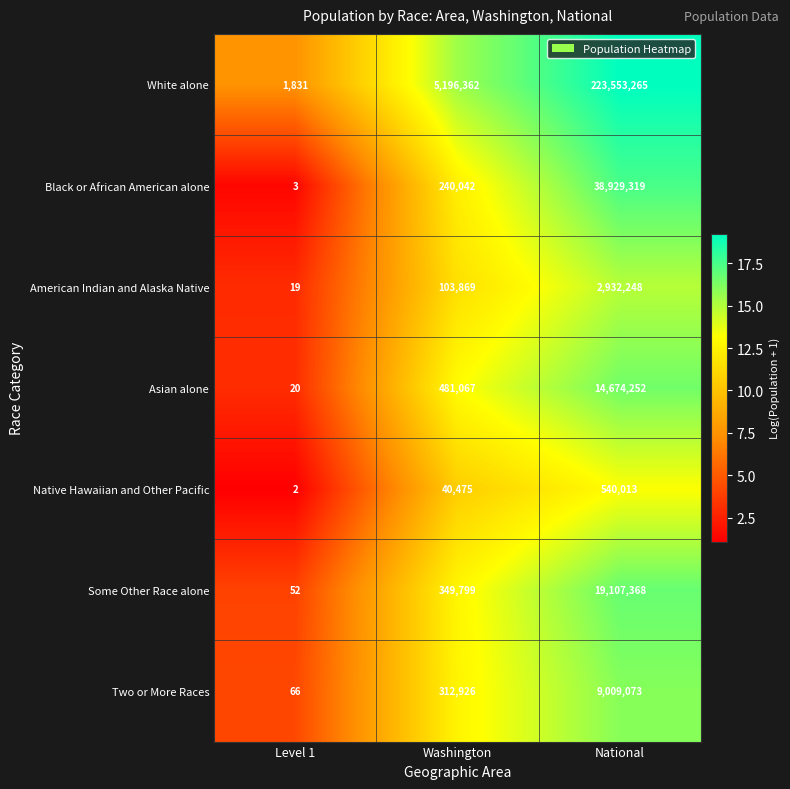

Which category has the lowest value across all series?

Level 1